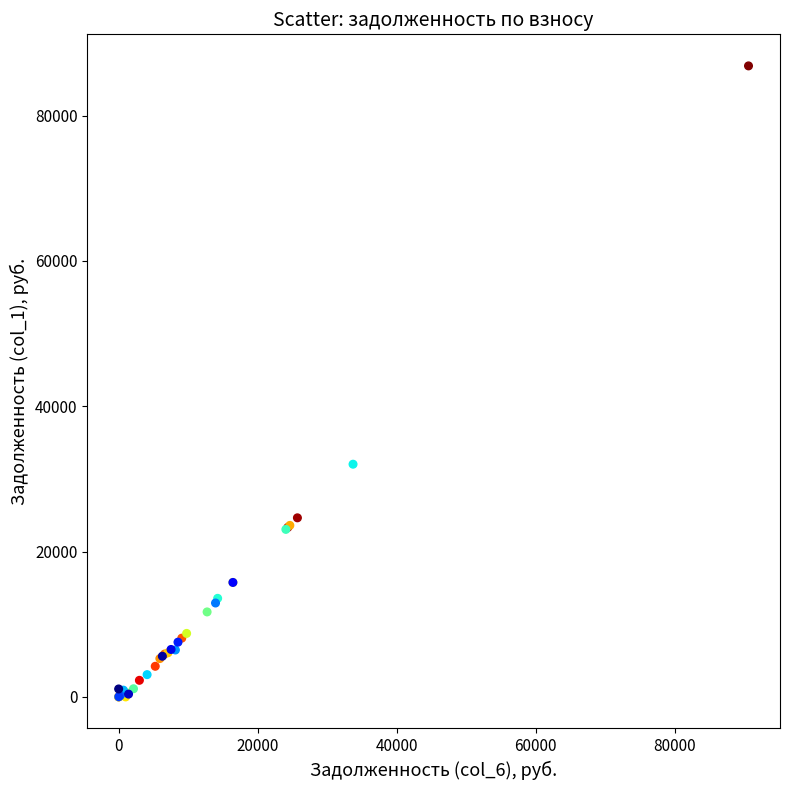

What Y value in the scatter plot is closest to 43416?

32022.1